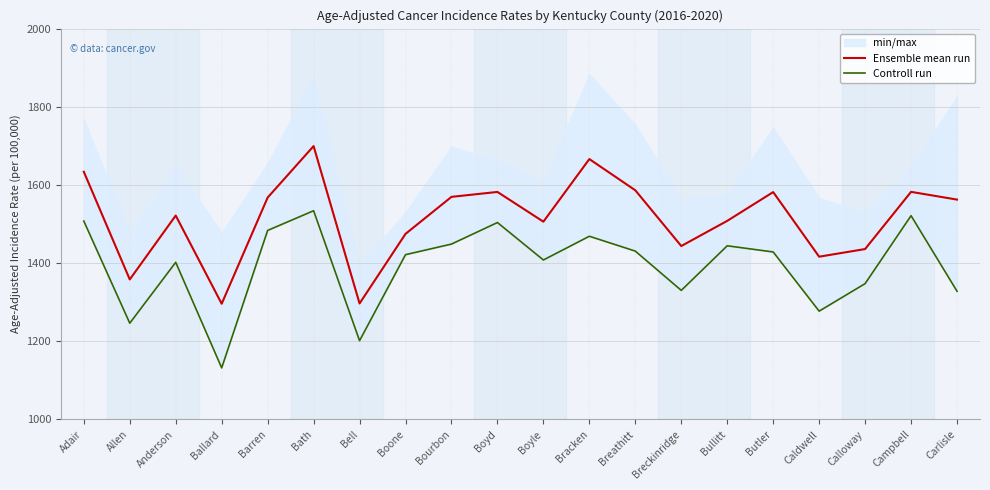

Count the number of categories in the chart.

20